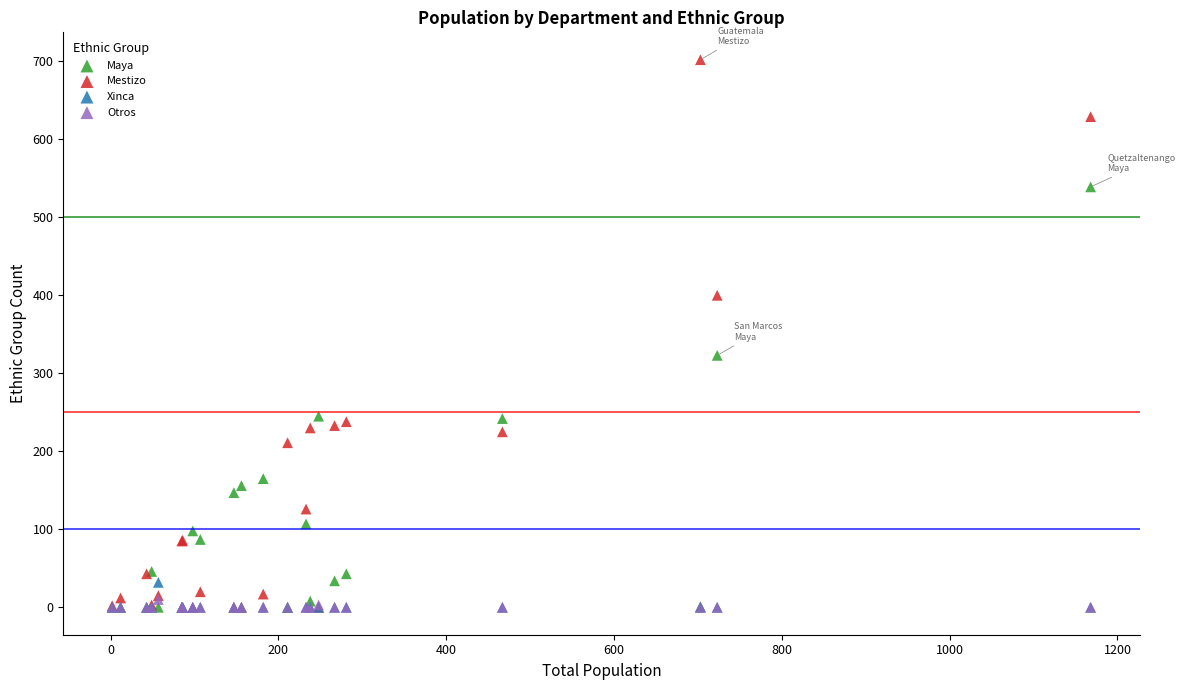

Across all series, what Y value is closest to 351?

323